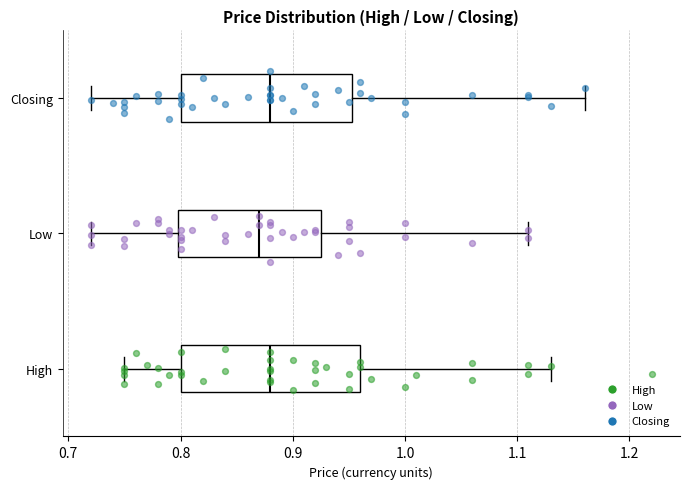

Which box's median line is the furthest to the left?

Low